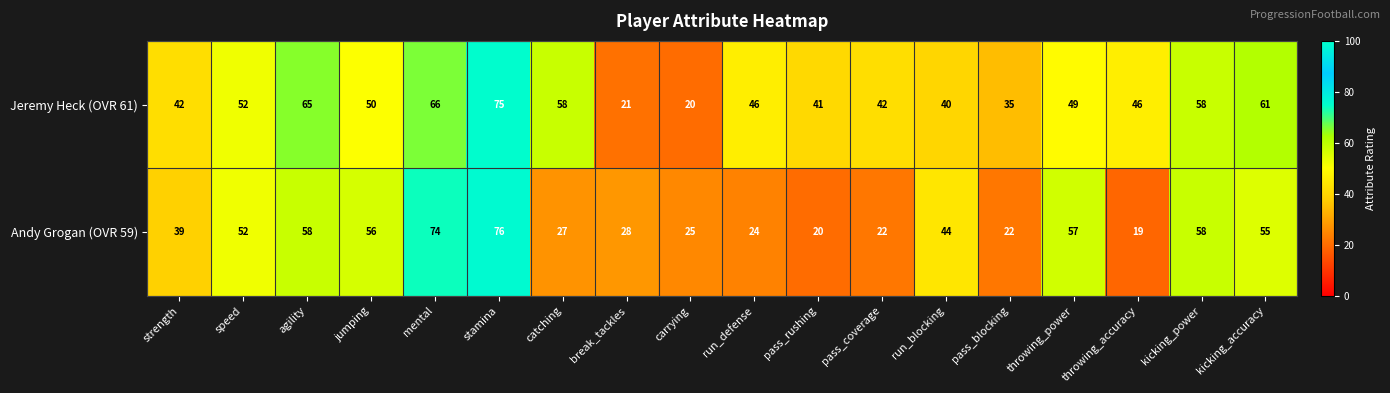

Where does the Andy Grogan (OVR 59) series first go above 44?

speed